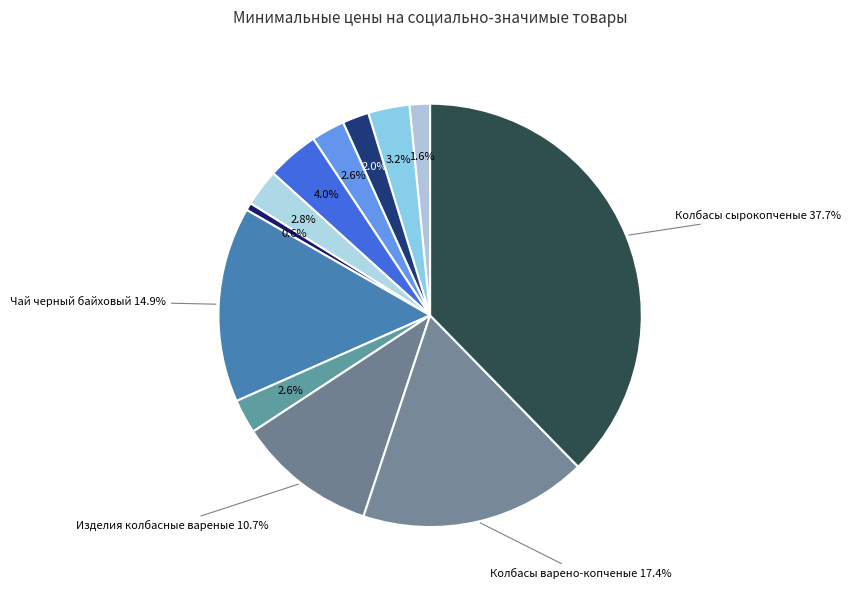

Count the number of slices in the pie.

12